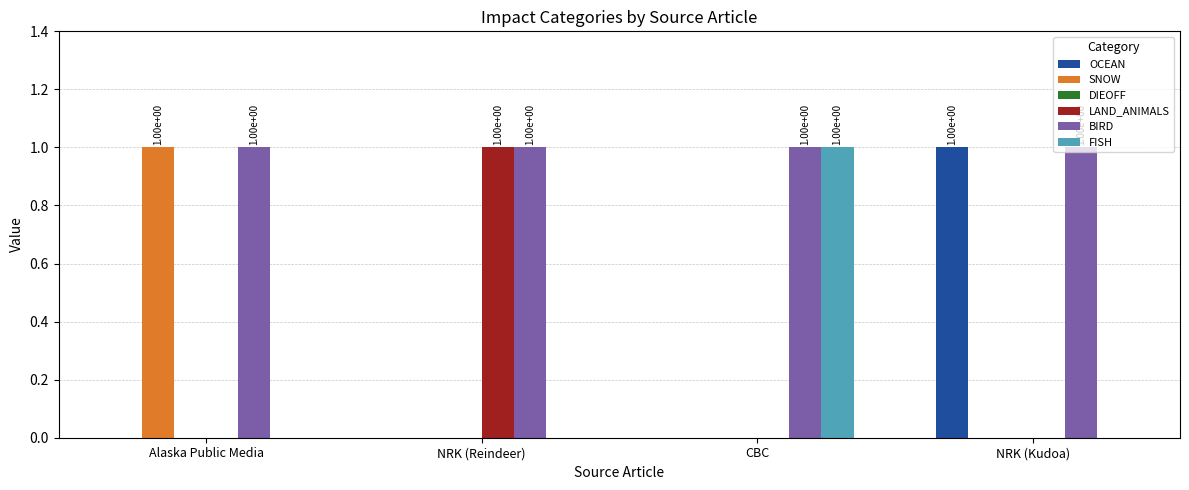

Which series has the largest total across all categories?

BIRD